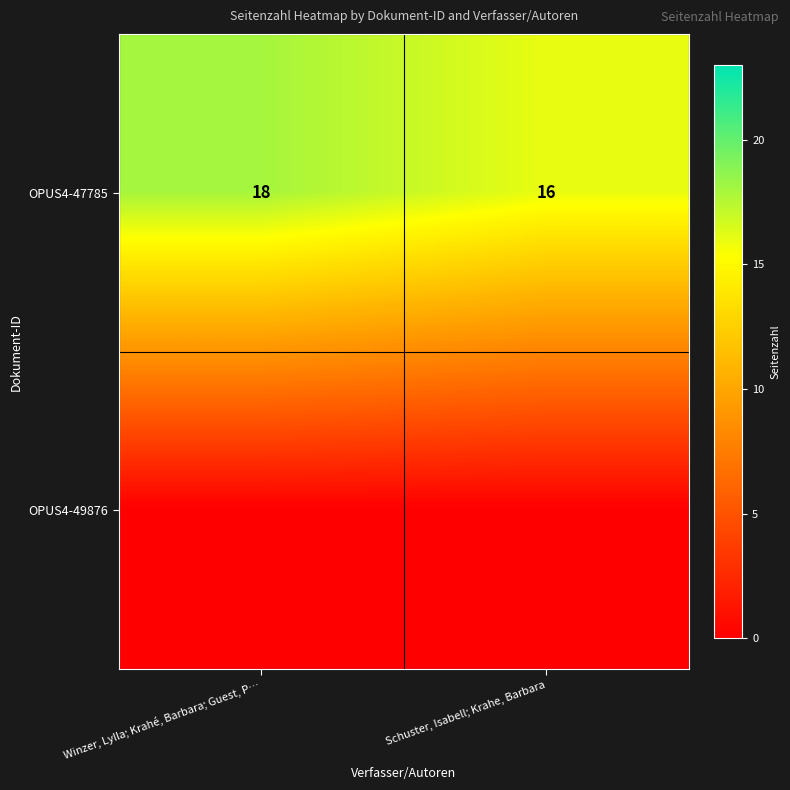

What value does the OPUS4-47785 series have at Winzer, Lylla; Krahé, Barbara; Guest, P…?

18